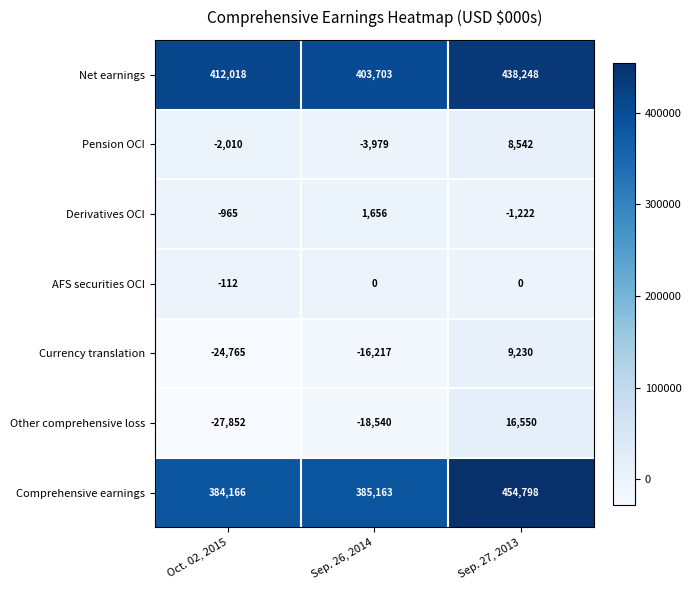

True or false: Pension OCI has a value of -3979 at Sep. 26, 2014.

True